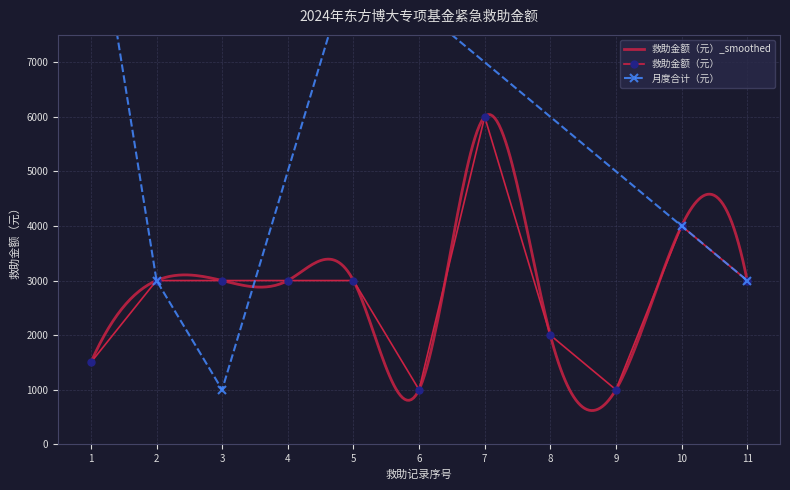

The value of 救助金额（元） at 3 is 3000. True or false?

True